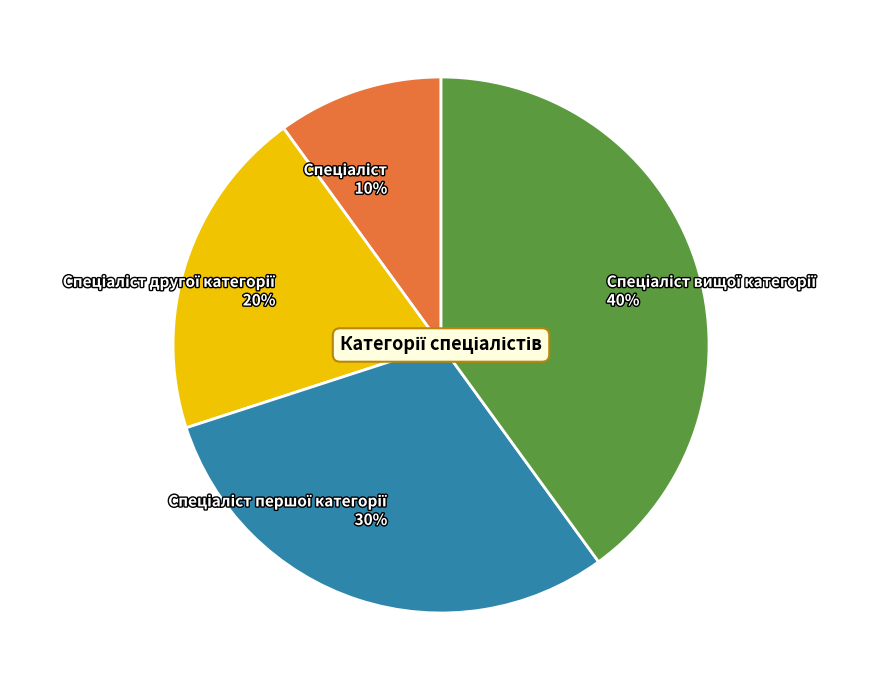

To the nearest percent, what is the difference between the largest and smallest slice percentages?

30%